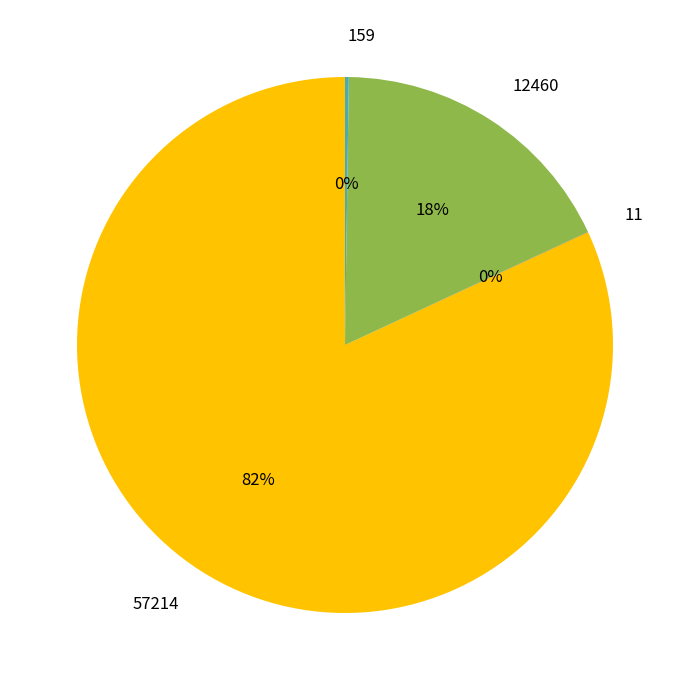

Does 57214 account for over 50% of the chart?

Yes